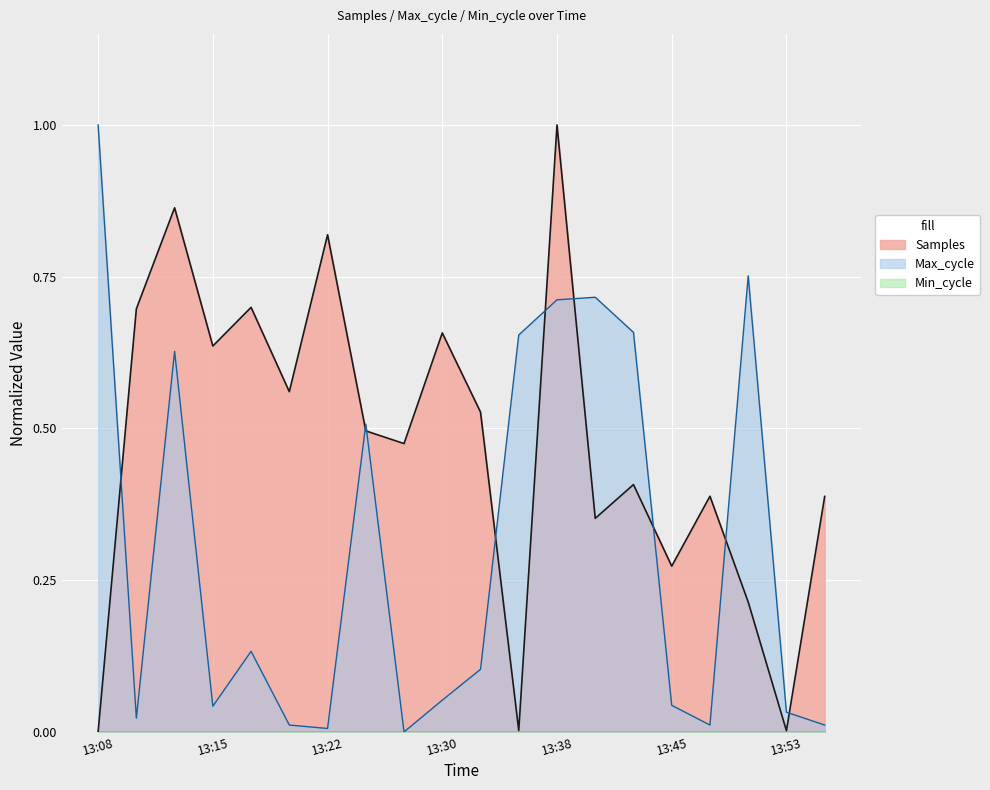

At which category does the chart reach its minimum across all series?

2022/12/17 13:27:46